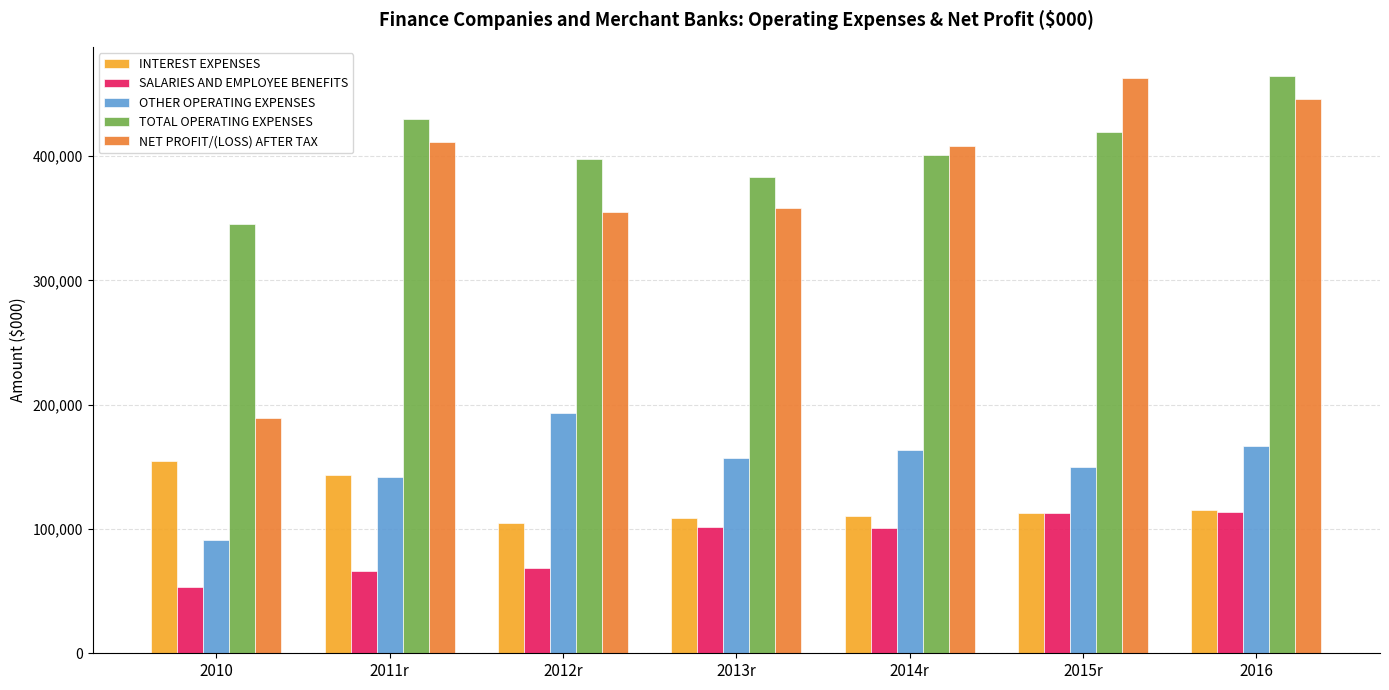

How many groups of bars are there?

7